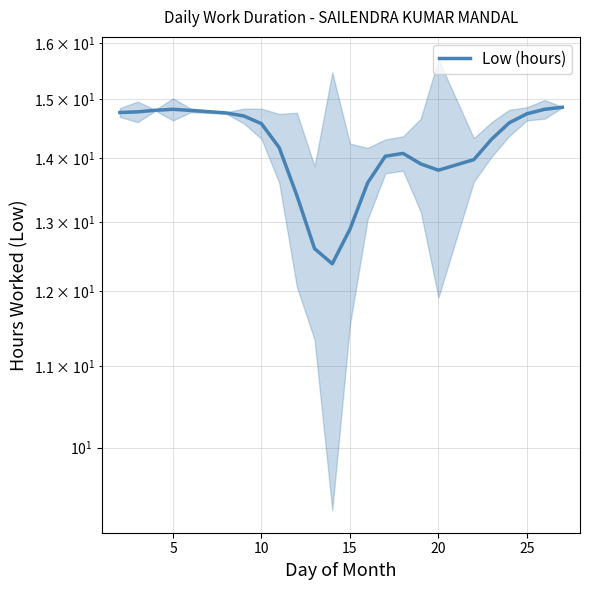

What is the sum of all values?

340.2